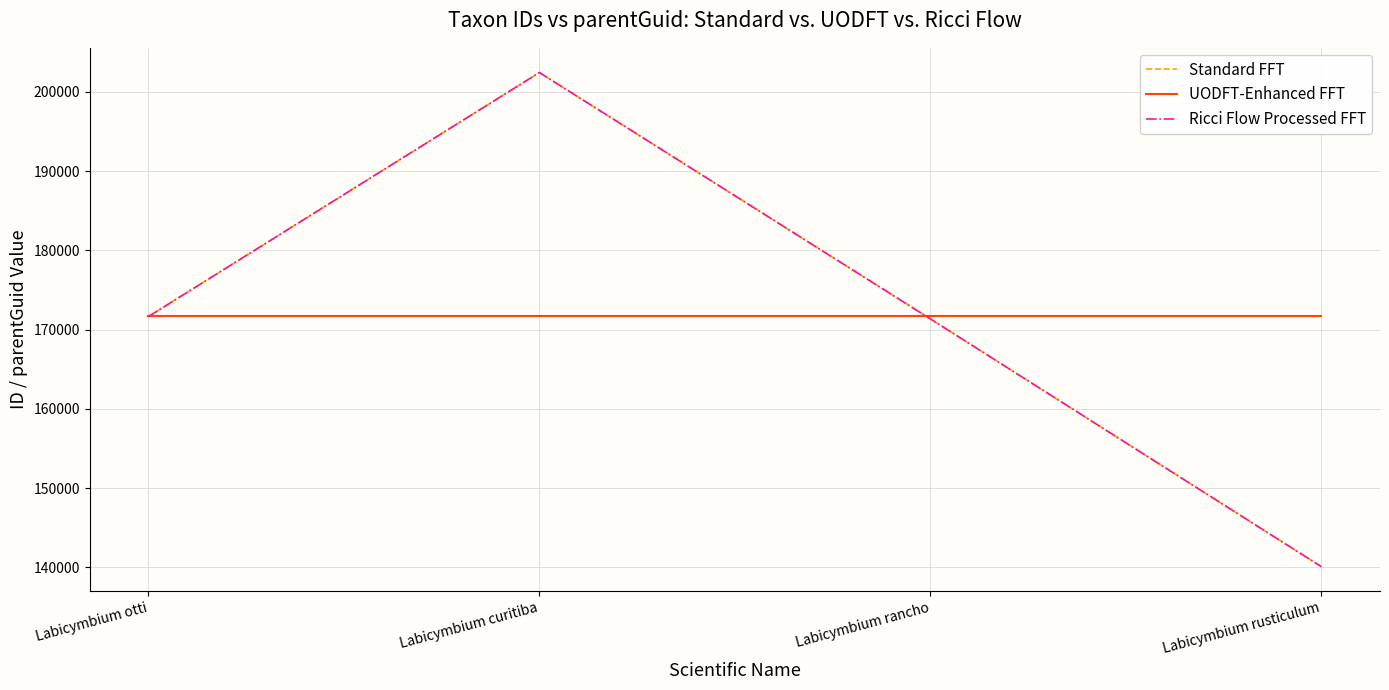

Reading left to right, transcribe all the data shown in this chart.

Standard FFT: Labicymbium otti=171646	Labicymbium curitiba=202439	Labicymbium rancho=171352	Labicymbium rusticulum=140085
UODFT-Enhanced FFT: Labicymbium otti=171658	Labicymbium curitiba=171658	Labicymbium rancho=171658	Labicymbium rusticulum=171658
Ricci Flow Processed FFT: Labicymbium otti=171646	Labicymbium curitiba=202439	Labicymbium rancho=171352	Labicymbium rusticulum=140085